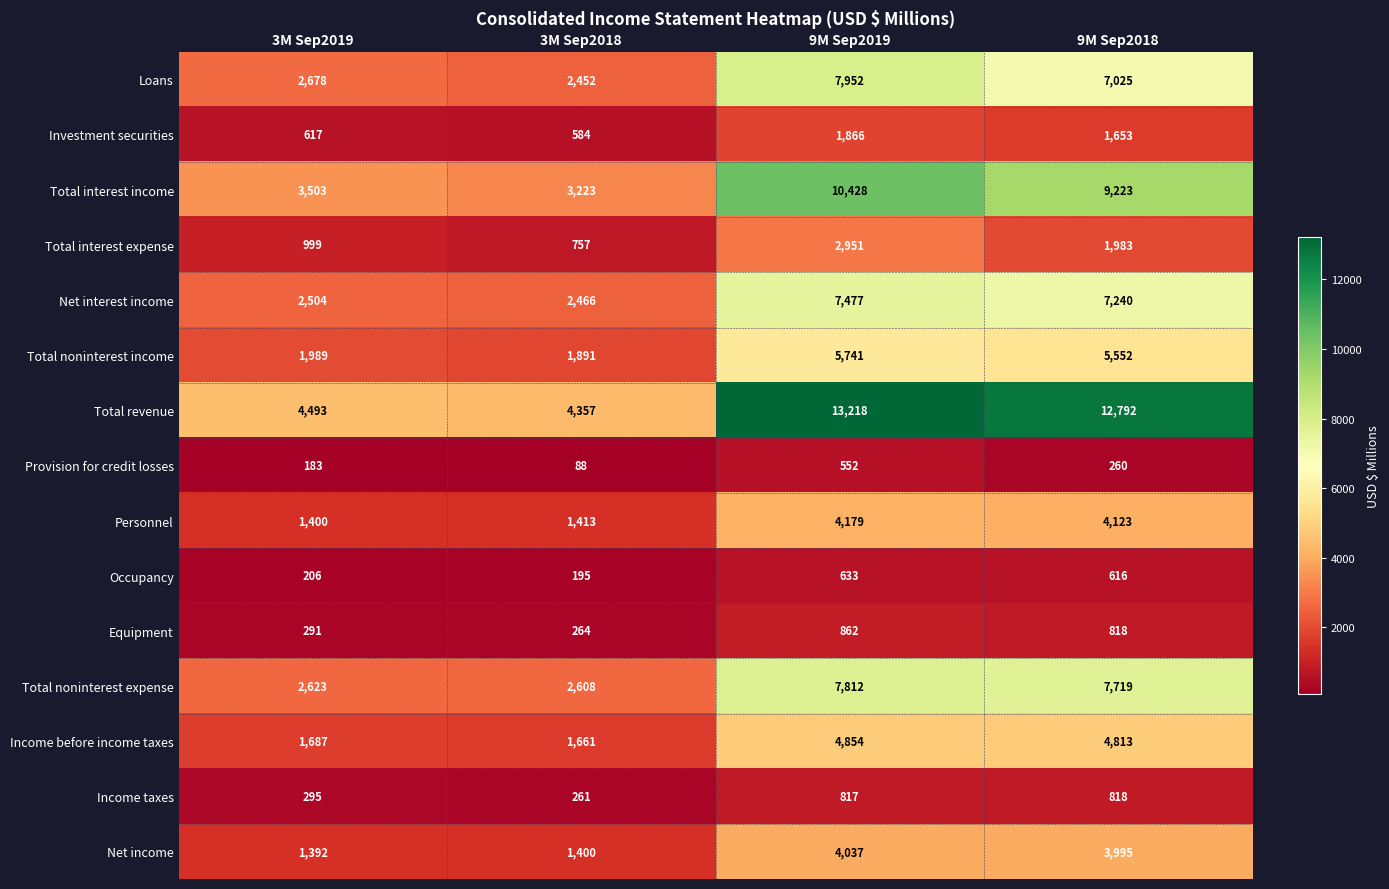

What is the greatest value displayed?

13218